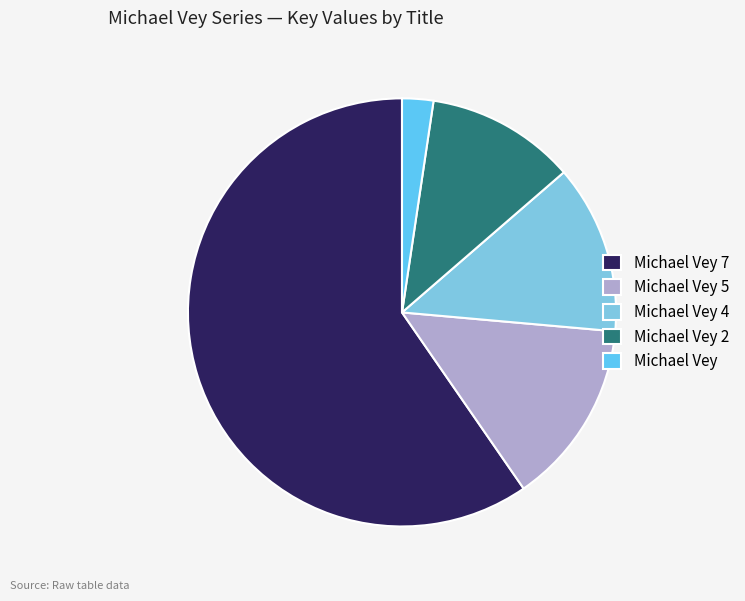

Do Michael Vey 7 and Michael Vey 5 together represent more than half of the pie?

Yes